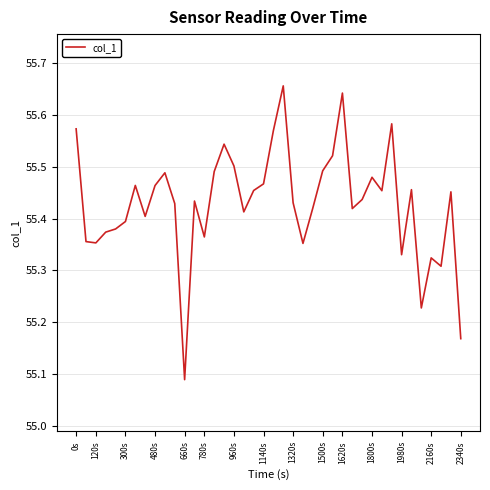

What is the difference between the maximum and minimum values?

0.6